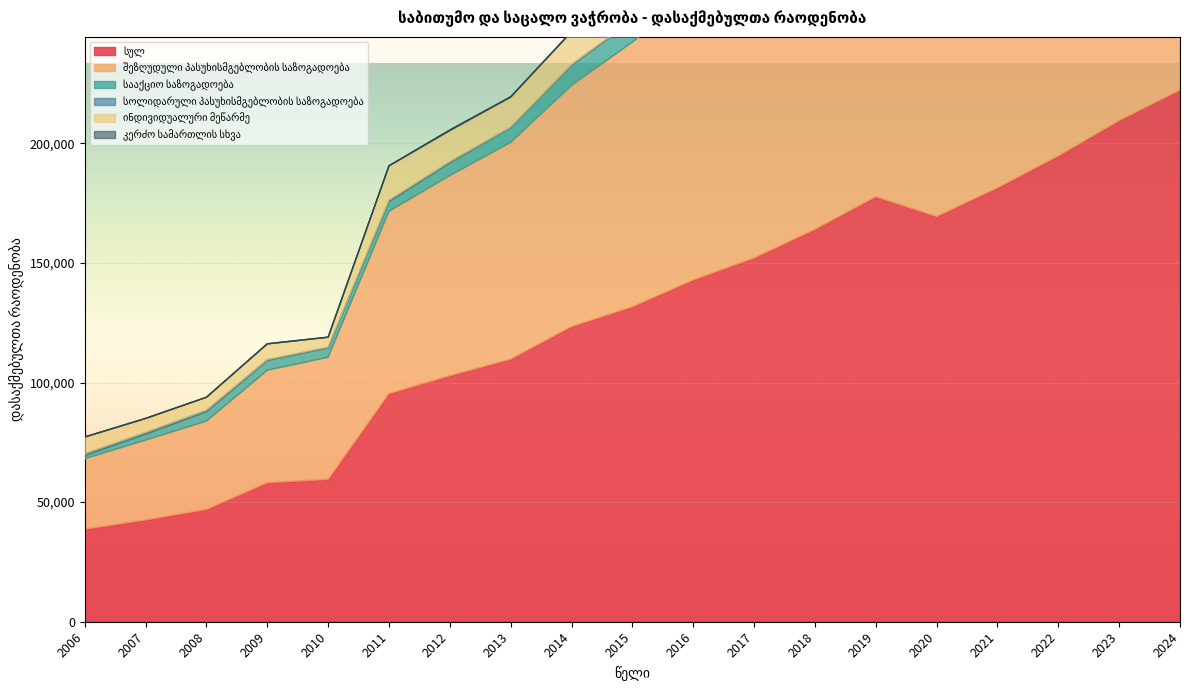

What is the difference between the maximum and minimum values in the სააქციო საზოგადოება series?

18948